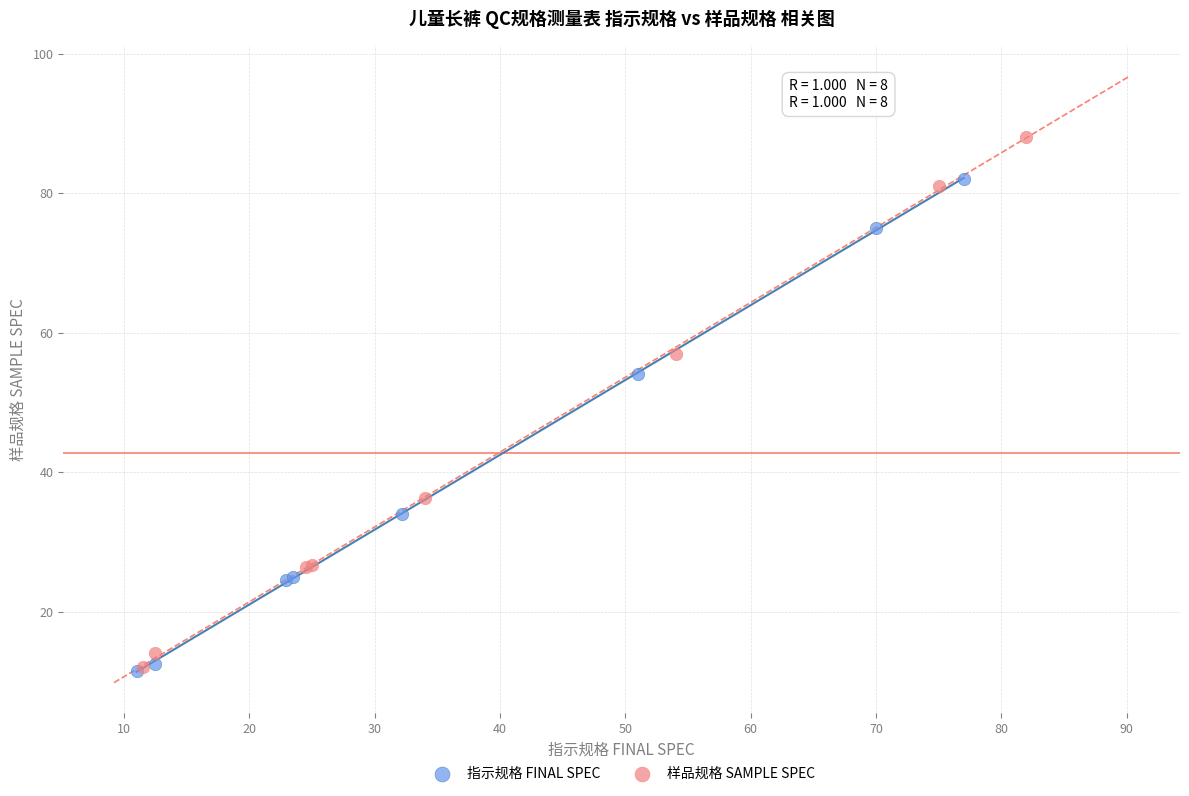

Which series reaches the maximum Y coordinate?

样品规格 SAMPLE SPEC